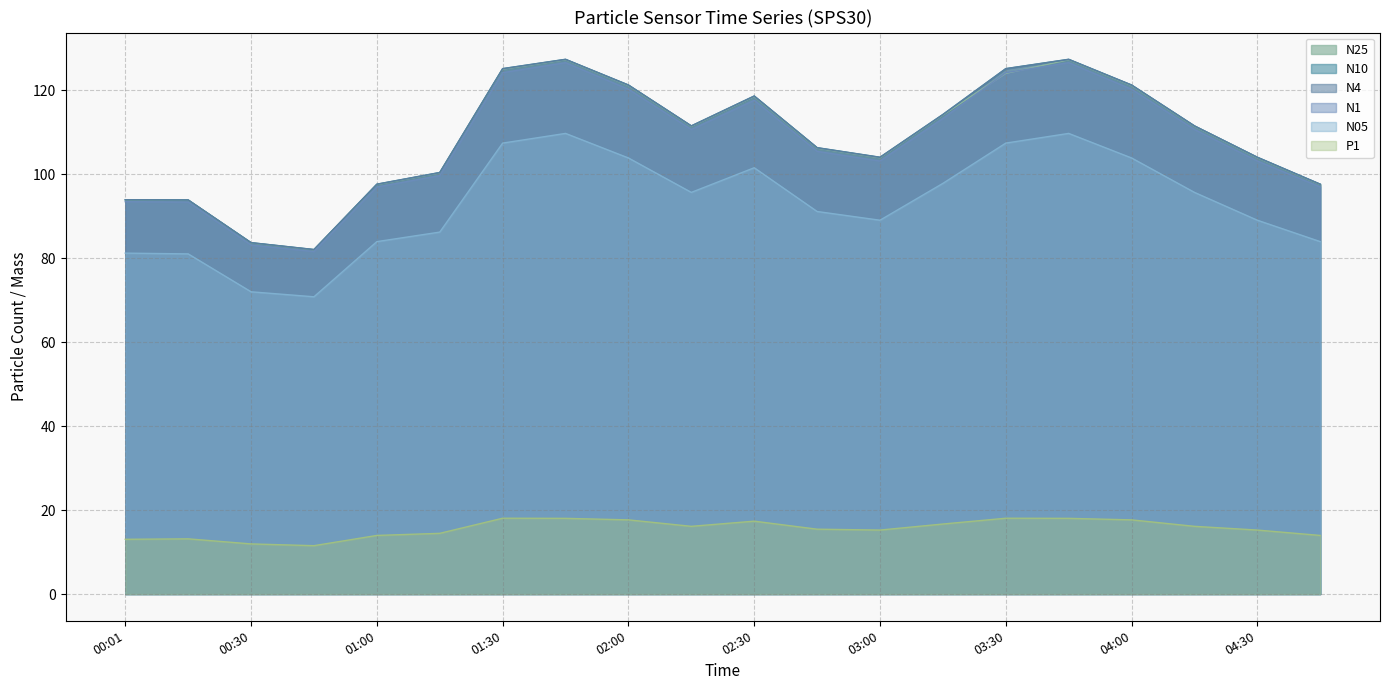

At which category is the sum across all series the highest?

01:45